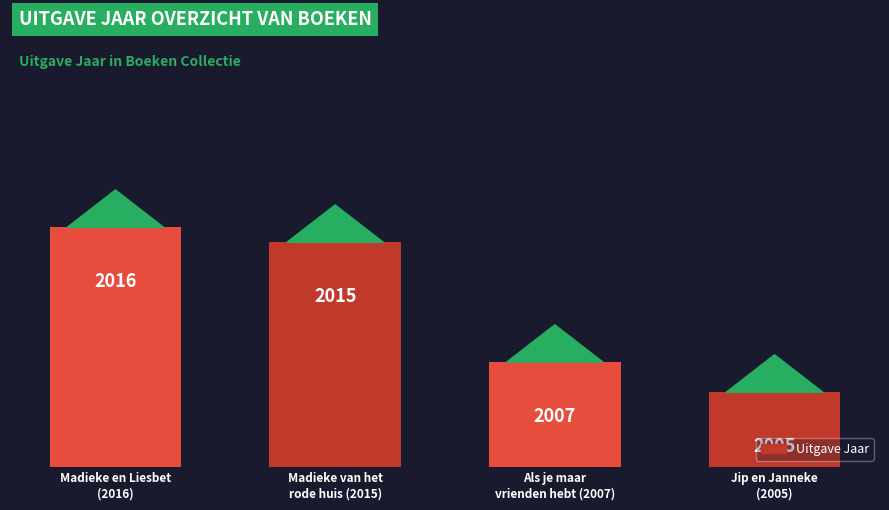

How many data points are less than 2015?

2